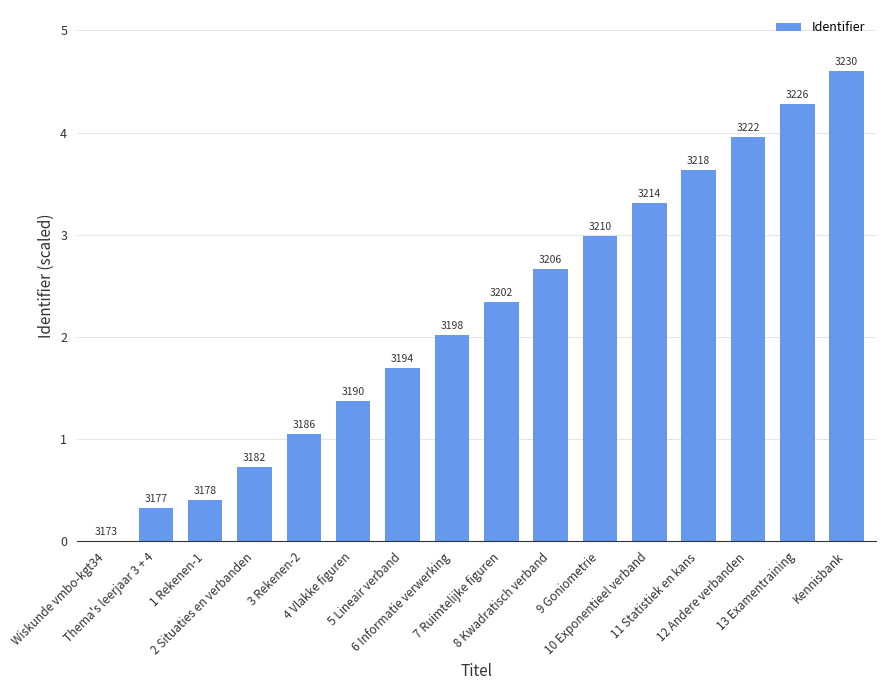

List the labels in order of value, smallest first.

Wiskunde vmbo-kgt34, Thema's leerjaar 3 + 4, 1 Rekenen-1, 2 Situaties en verbanden, 3 Rekenen-2, 4 Vlakke figuren, 5 Lineair verband, 6 Informatie verwerking, 7 Ruimtelijke figuren, 8 Kwadratisch verband, 9 Goniometrie, 10 Exponentieel verband, 11 Statistiek en kans, 12 Andere verbanden, 13 Examentraining, Kennisbank